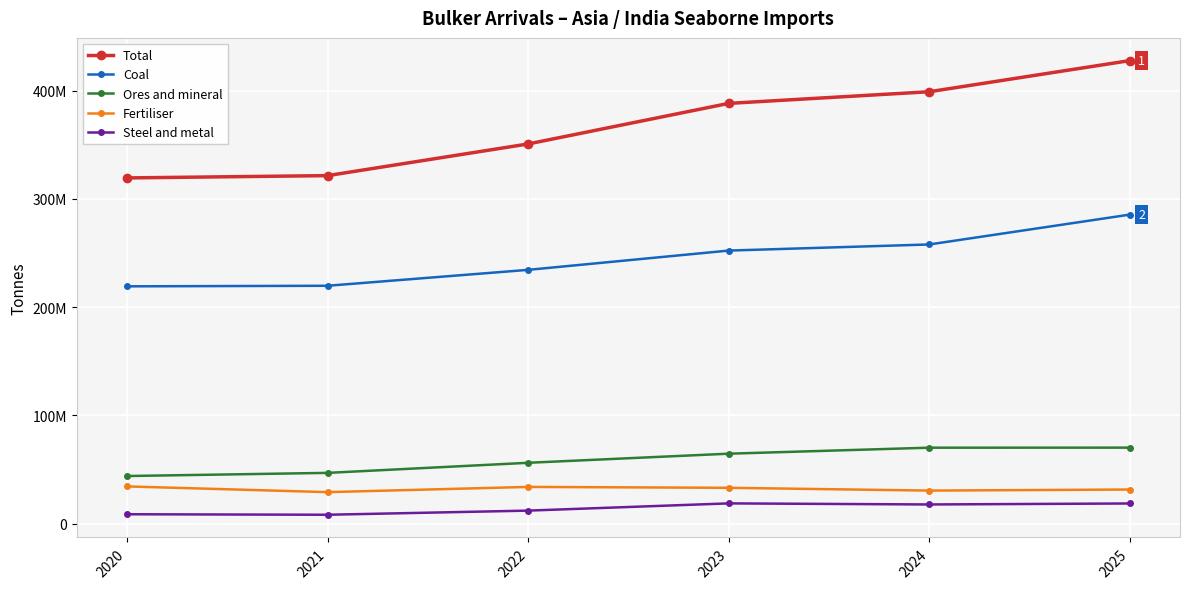

At how many categories does at least one series exceed 197138308?

6